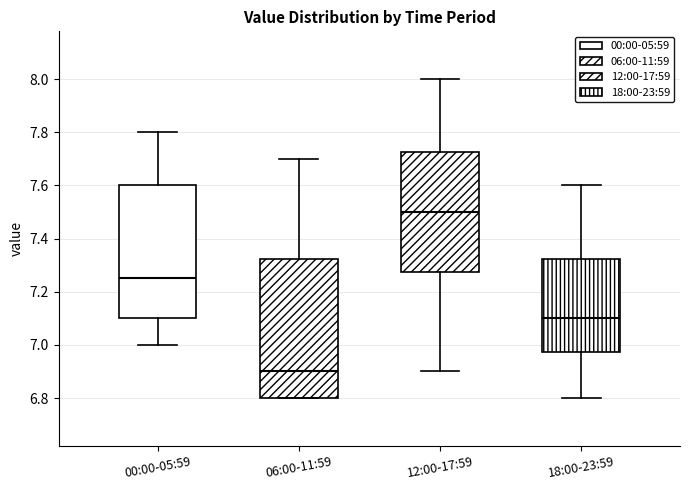

Reading left to right, transcribe this box plot: for each box, give where its median line is, the range the box spans, and where its two whiskers end, as read against the y-axis. The values are not printed on the chart, so give them approximately, as read against the axis.

00:00-05:59: median 7.26, box 7.10 to 7.60, whiskers 7.00 to 7.80
06:00-11:59: median 6.90, box 6.80 to 7.32, whiskers 6.80 to 7.70
12:00-17:59: median 7.50, box 7.28 to 7.72, whiskers 6.90 to 8.00
18:00-23:59: median 7.10, box 6.98 to 7.32, whiskers 6.80 to 7.60